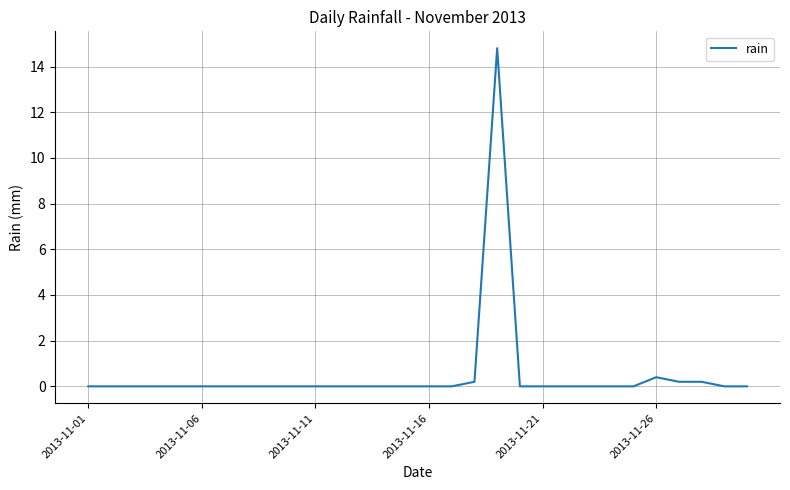

What is the maximum value shown in the chart?

14.8